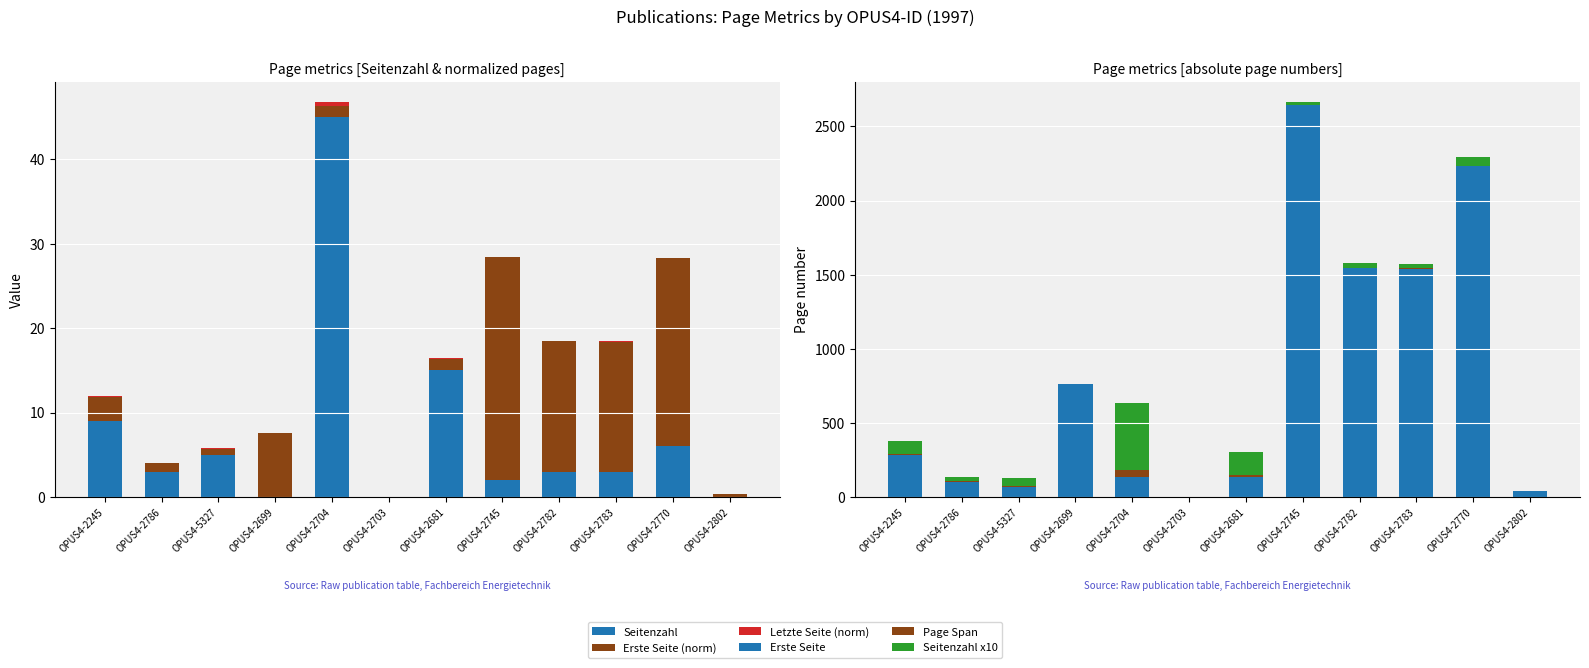

What position from the right is OPUS4-2782?

4